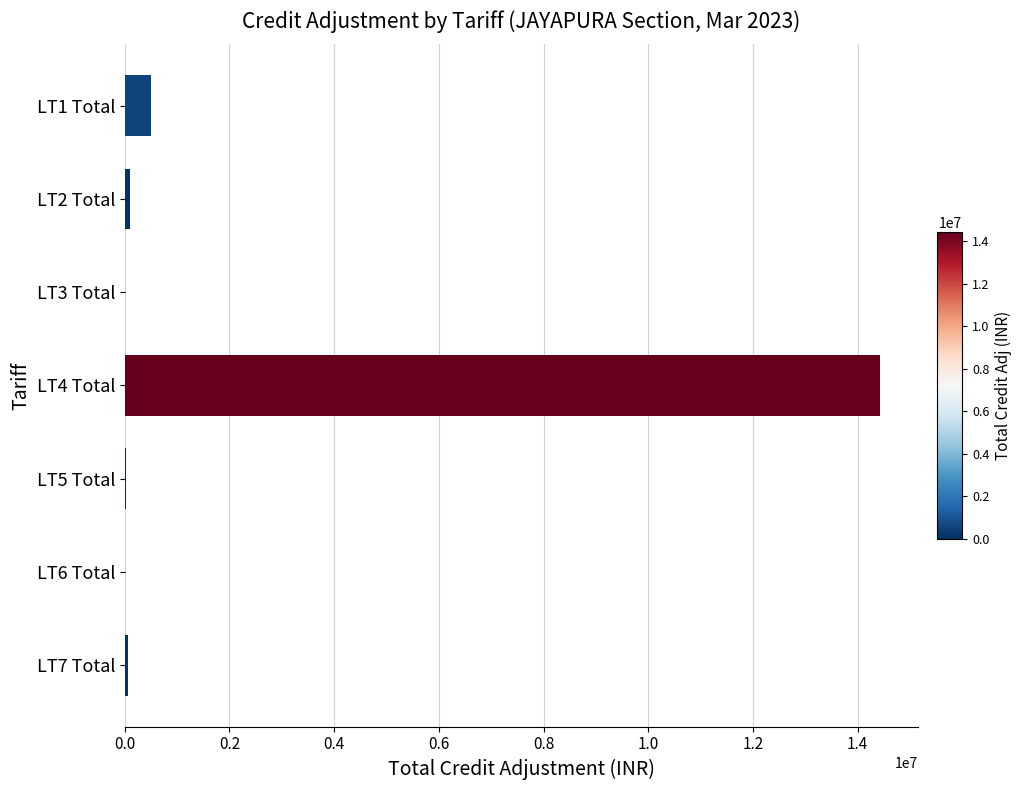

At which label is the value closest to 7212961?

LT1 Total